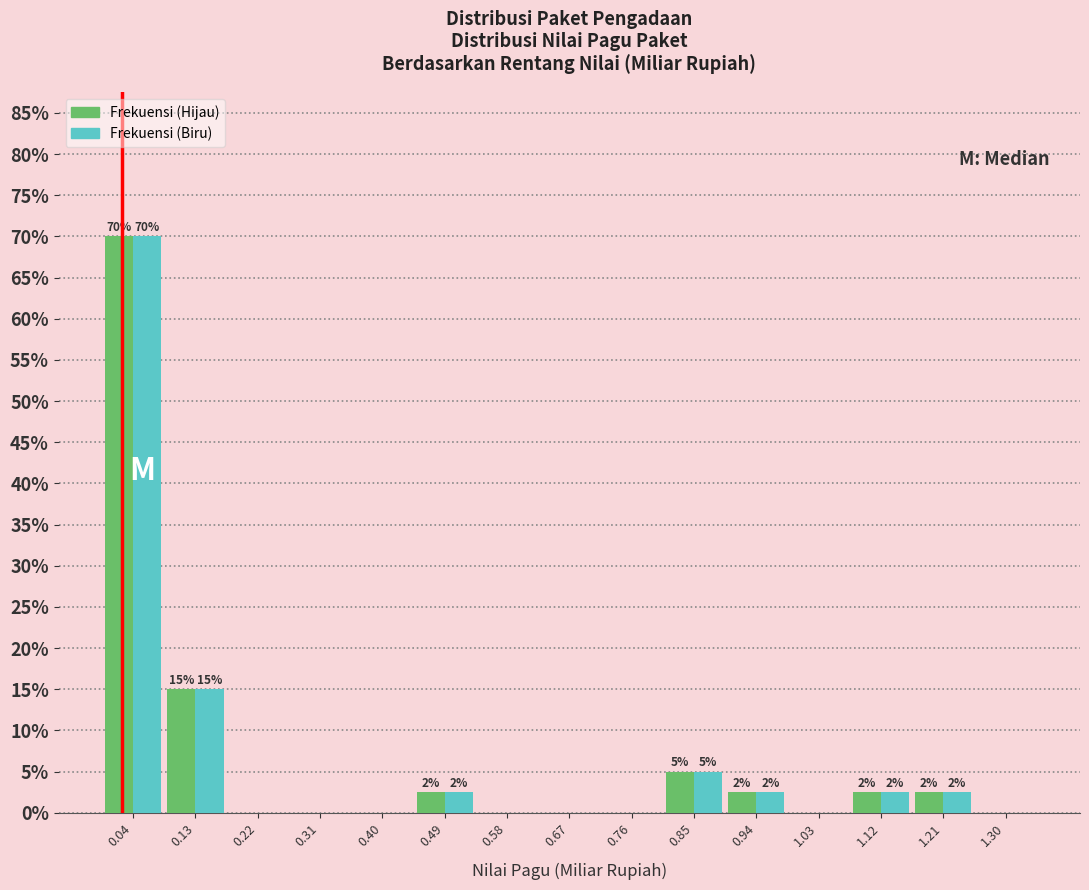

In the Frekuensi (Hijau) series, which range on the x-axis has the tallest bar?

0.00 to 0.09